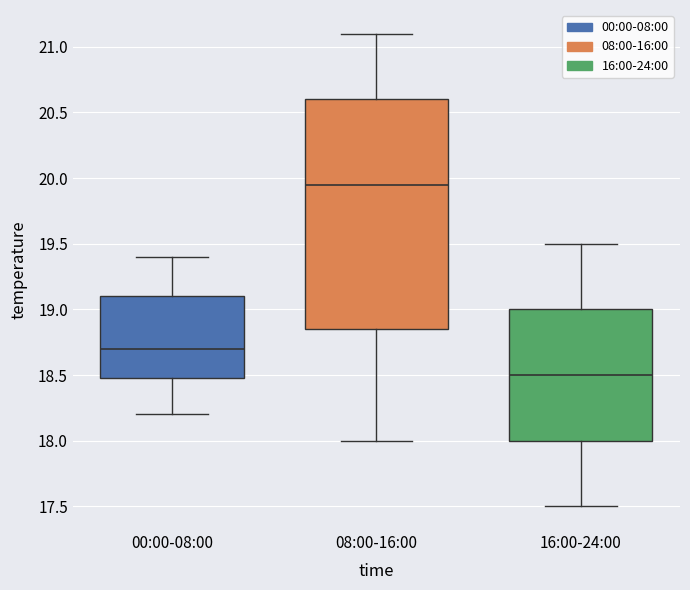

Reading left to right, transcribe this box plot: for each box, give where its median line is, the range the box spans, and where its two whiskers end, as read against the y-axis. The values are not printed on the chart, so give them approximately, as read against the axis.

00:00-08:00: median 18.70, box 18.50 to 19.10, whiskers 18.20 to 19.40
08:00-16:00: median 19.95, box 18.85 to 20.60, whiskers 18.00 to 21.10
16:00-24:00: median 18.50, box 18.00 to 19.00, whiskers 17.50 to 19.50